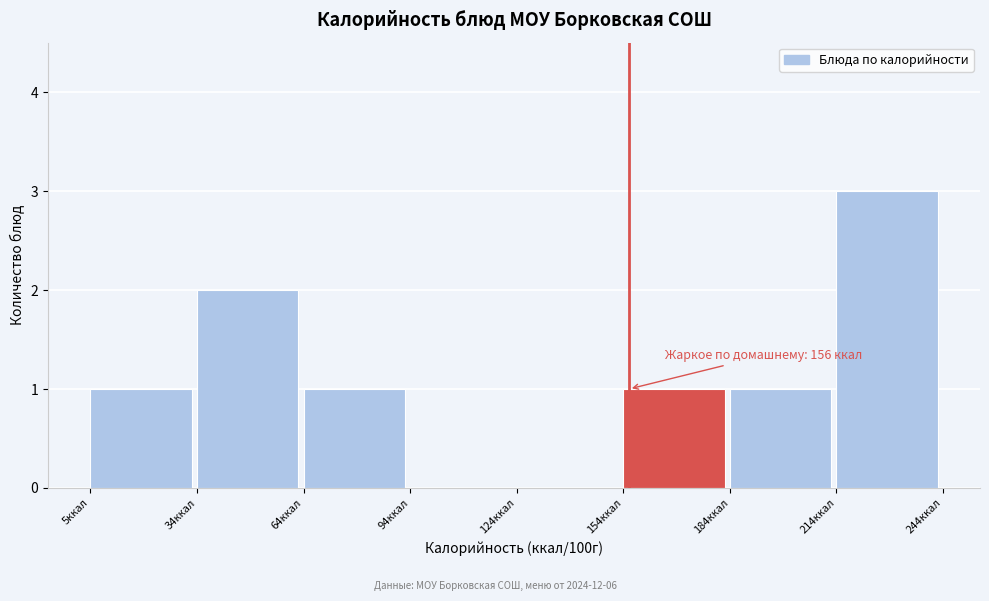

Which range on the x-axis has the tallest bar?

215 to 245